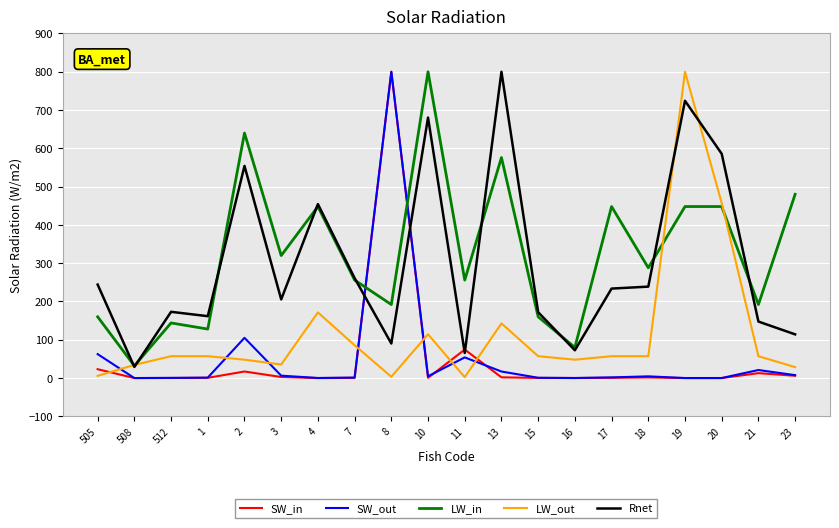

The value of SW_in at 8 is 800.0. True or false?

True